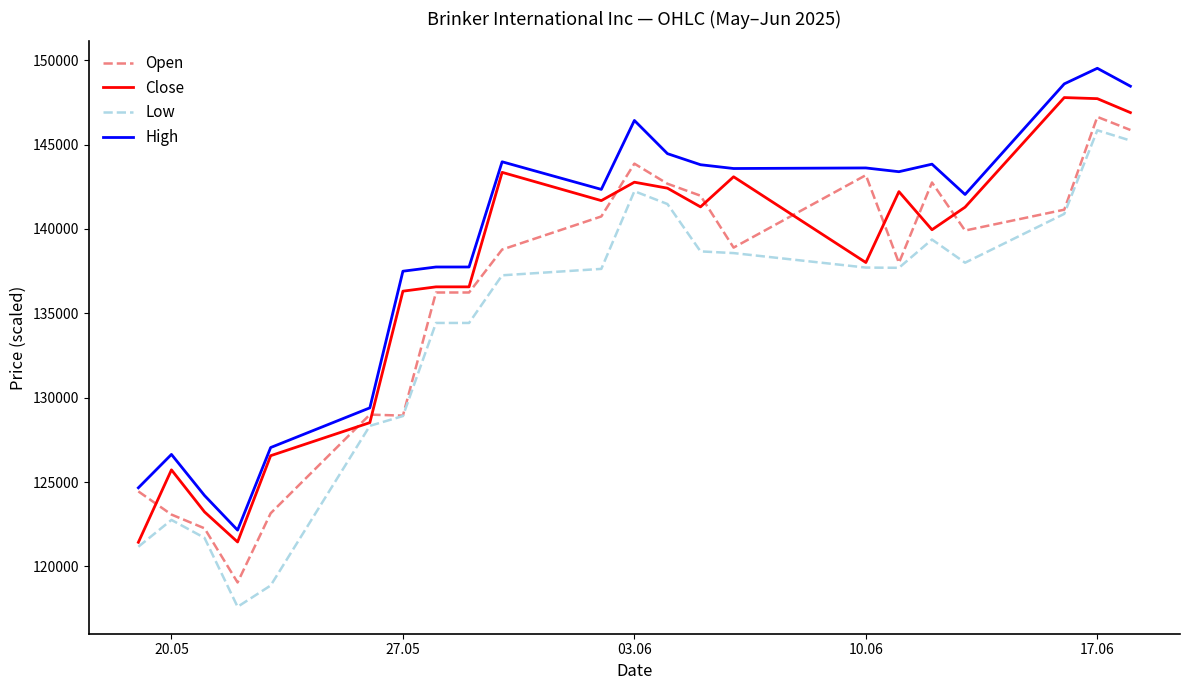

True or false: High and Close cross at least once.

False